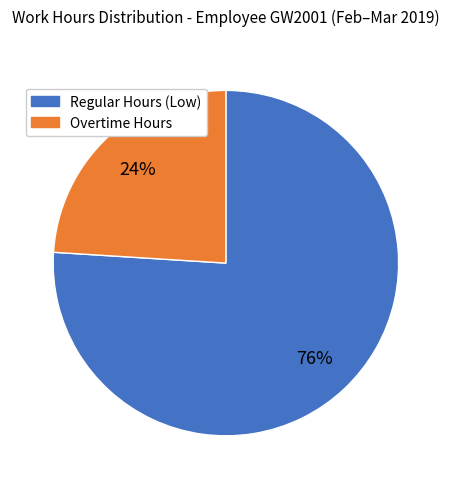

To the nearest percent, what is the average slice percentage?

50%